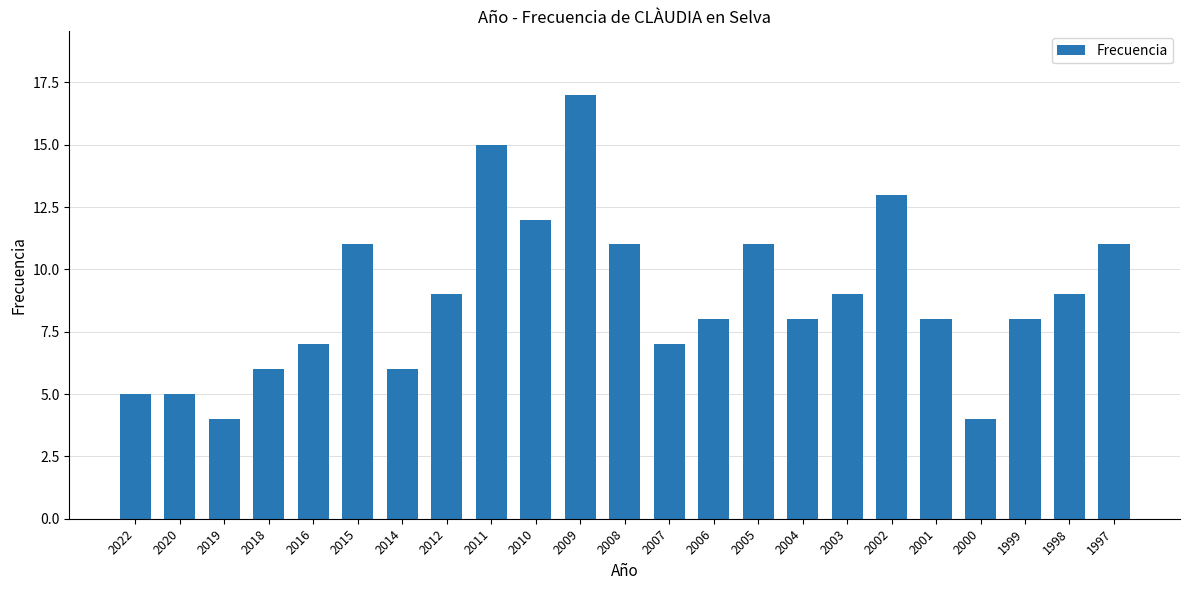

What is the ratio of the value at 1997 to the value at 2014?

1.8